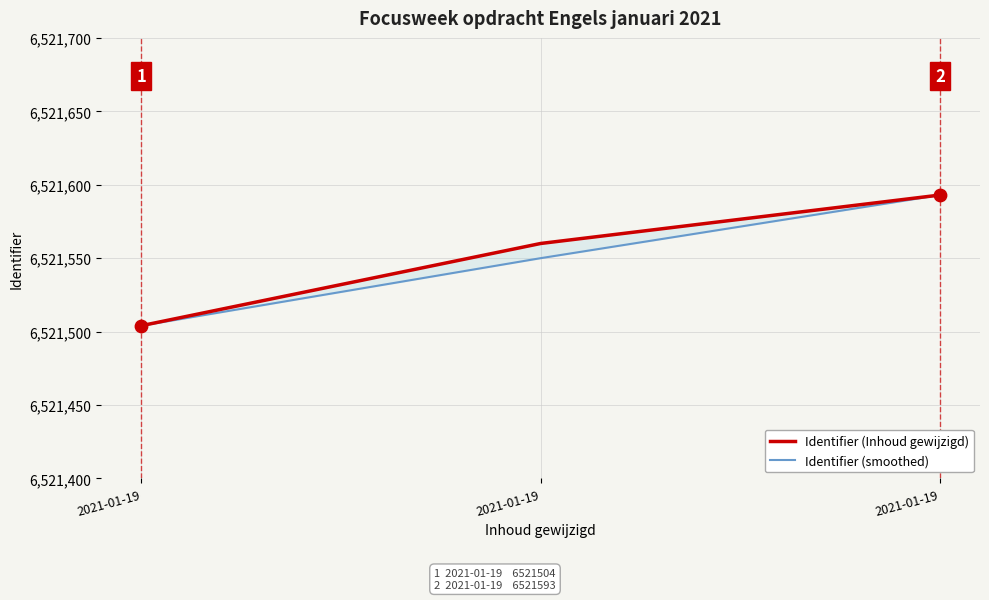

What are all the series names shown in the legend?

Identifier (Inhoud gewijzigd), Identifier (smoothed)